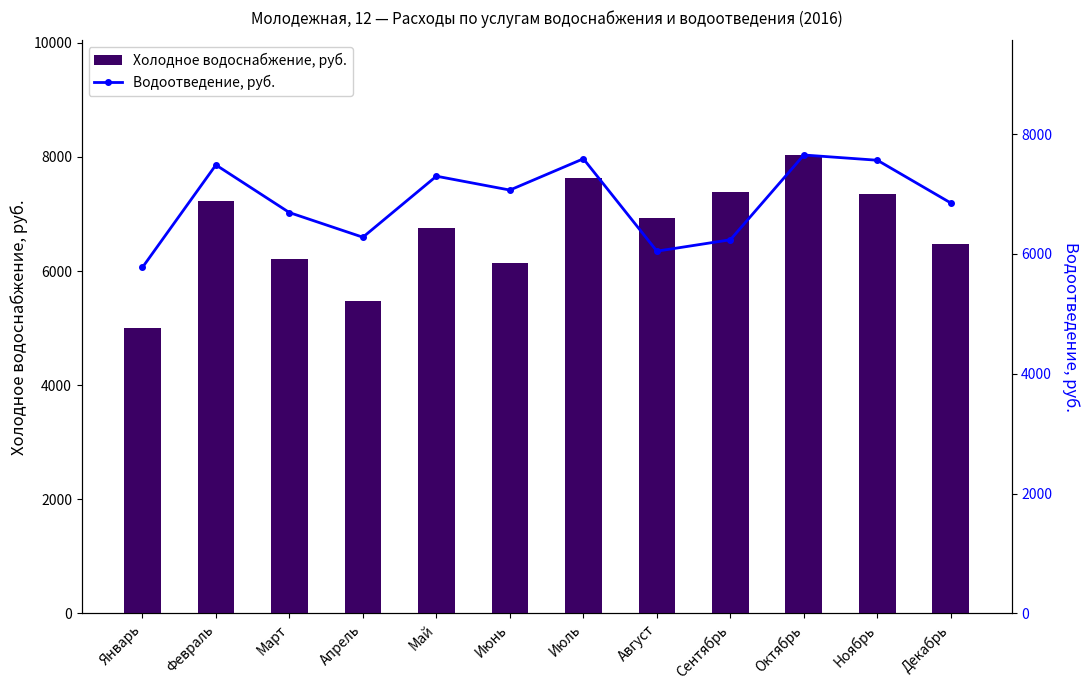

At which category does the chart reach its peak across all series?

Октябрь